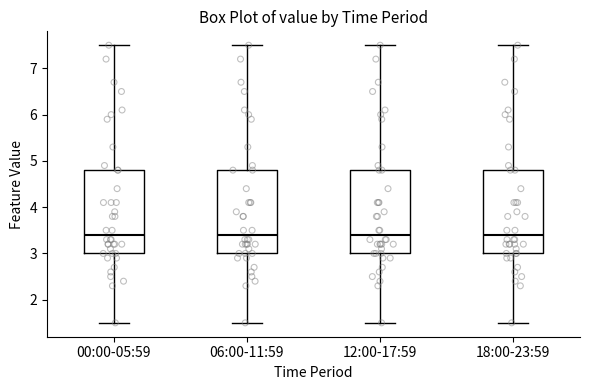

Reading left to right, transcribe this box plot: for each box, give where its median line is, the range the box spans, and where its two whiskers end, as read against the y-axis. The values are not printed on the chart, so give them approximately, as read against the axis.

00:00-05:59: median 3.4, box 3.0 to 4.8, whiskers 1.5 to 7.5
06:00-11:59: median 3.4, box 3.0 to 4.8, whiskers 1.5 to 7.5
12:00-17:59: median 3.4, box 3.0 to 4.8, whiskers 1.5 to 7.5
18:00-23:59: median 3.4, box 3.0 to 4.8, whiskers 1.5 to 7.5